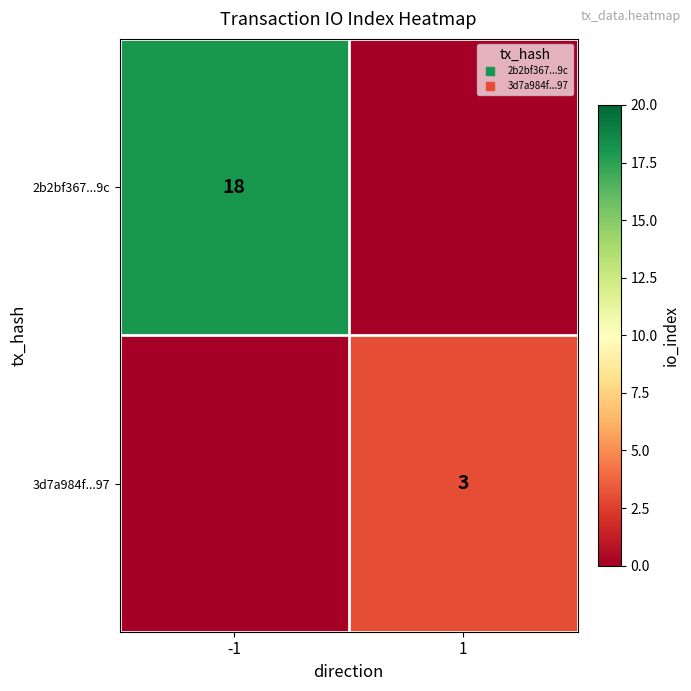

Which series changed the most between -1 and 1?

2b2bf367...9c